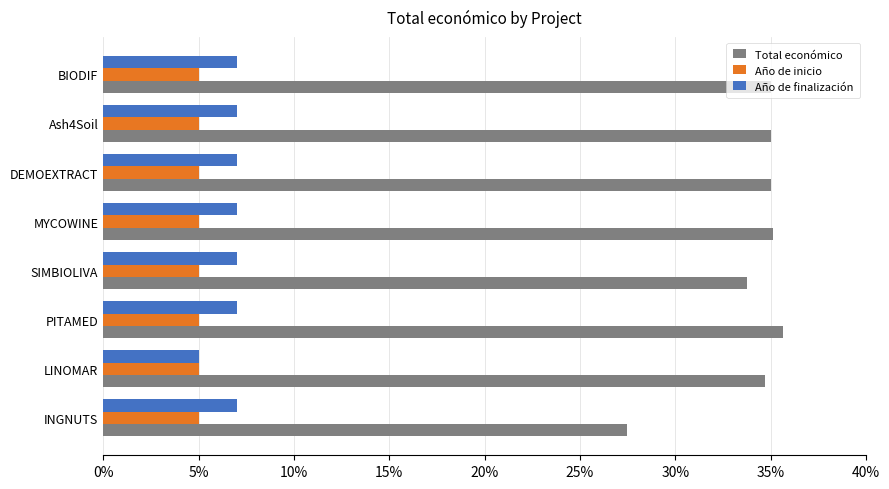

What is the difference between the second highest and second lowest values in the Total económico series?

1.4